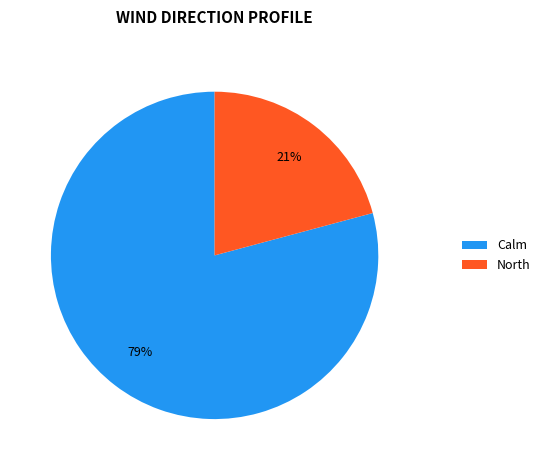

Which category has the smallest portion of the pie?

North